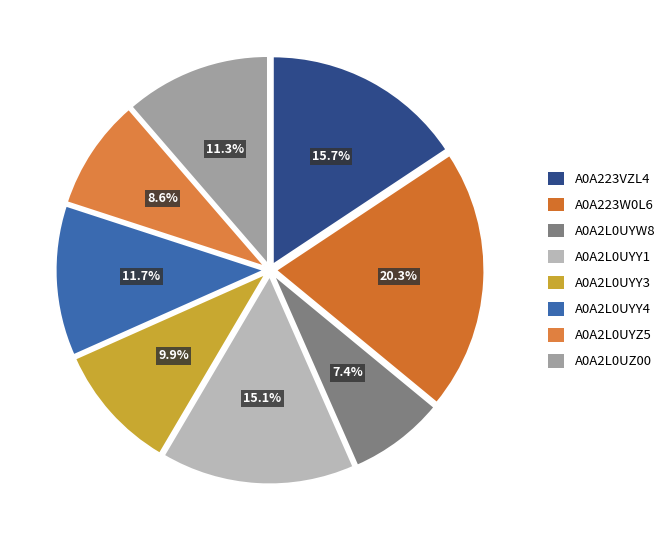

Which category has the smallest portion of the pie?

A0A2L0UYW8